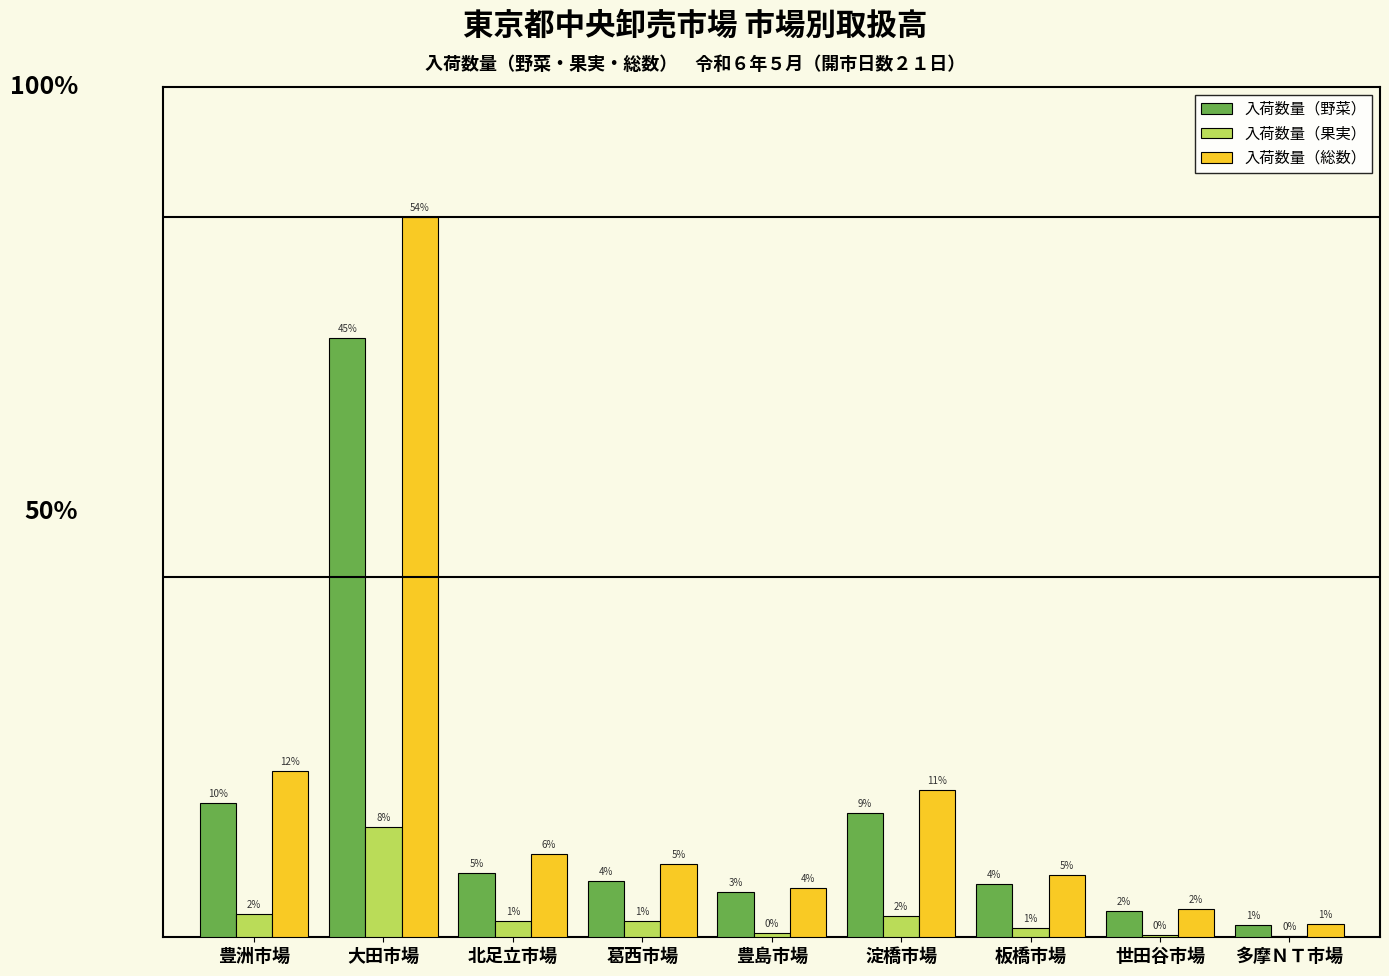

Which series has the largest range (max minus min)?

入荷数量（総数）